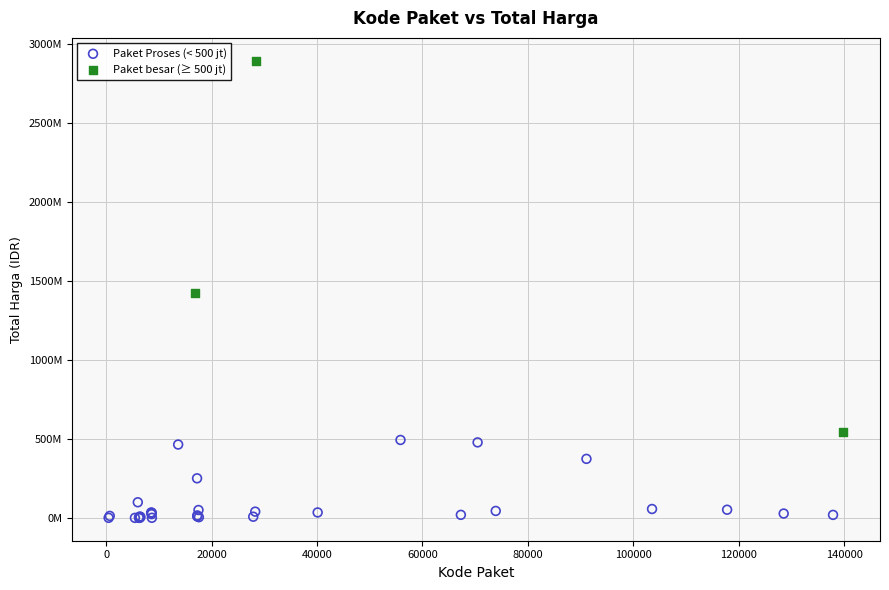

What are all the series names shown in the legend?

Paket Proses (< 500 jt), Paket besar (≥ 500 jt)